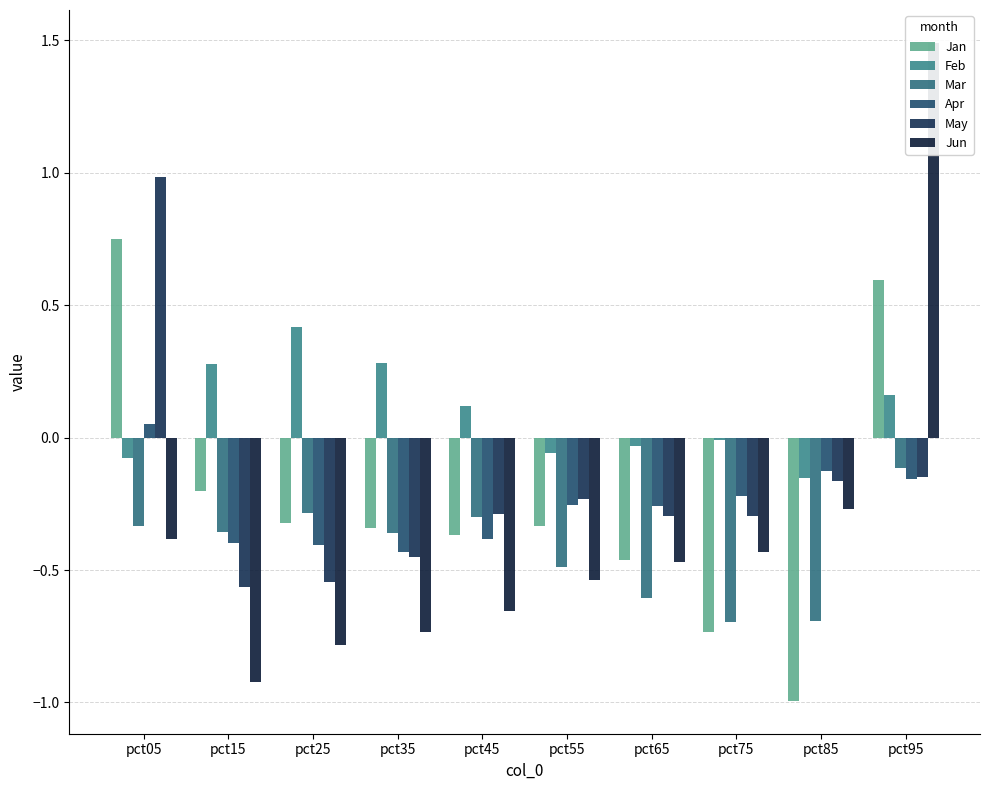

Does the chart contain stacked bars?

No